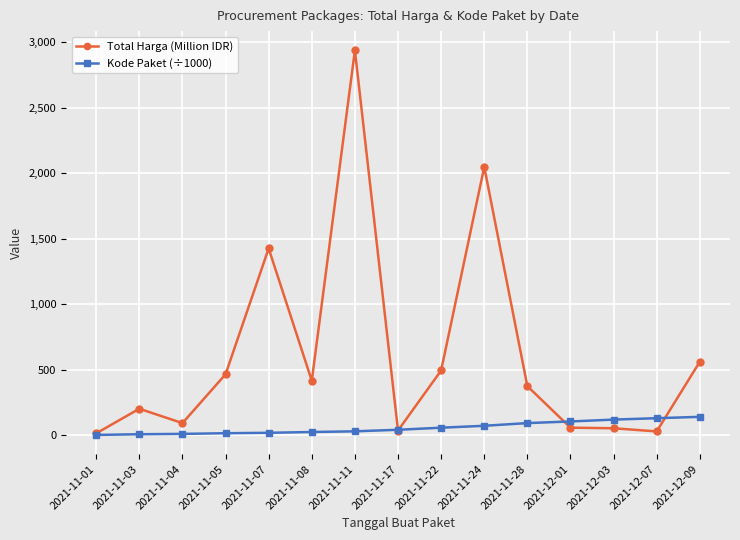

Which label corresponds to the largest value in the chart?

2021-11-11